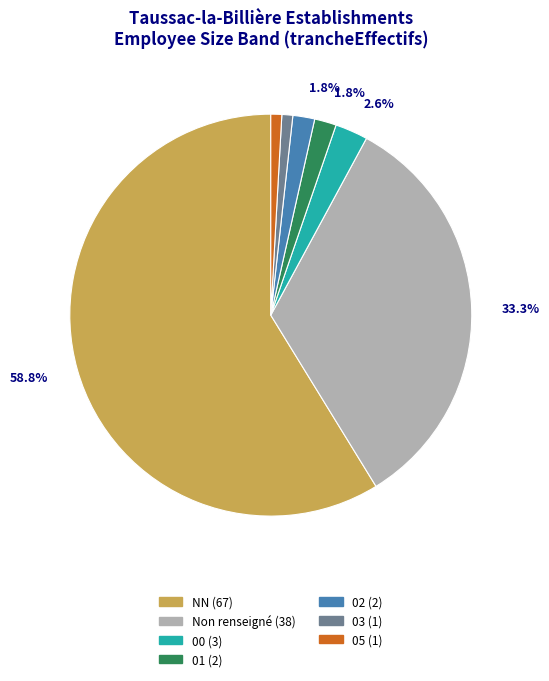

To the nearest percent, what is the average slice percentage?

14%